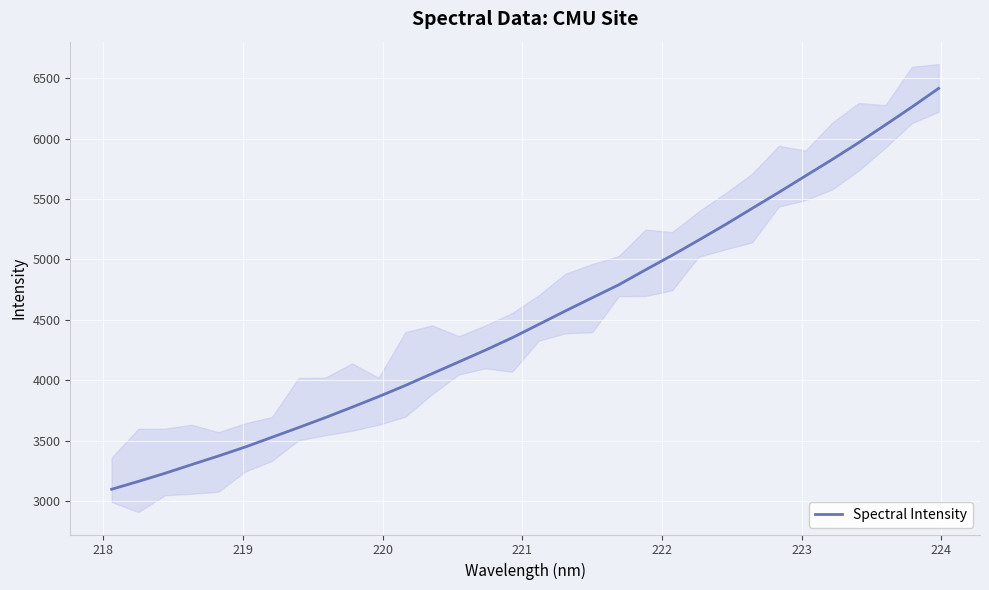

What is the highest value of the Spectral Intensity series?

6415.6